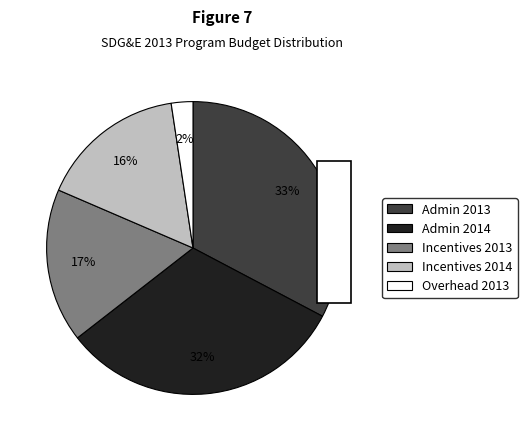

Which category has the smallest portion of the pie?

Overhead 2013